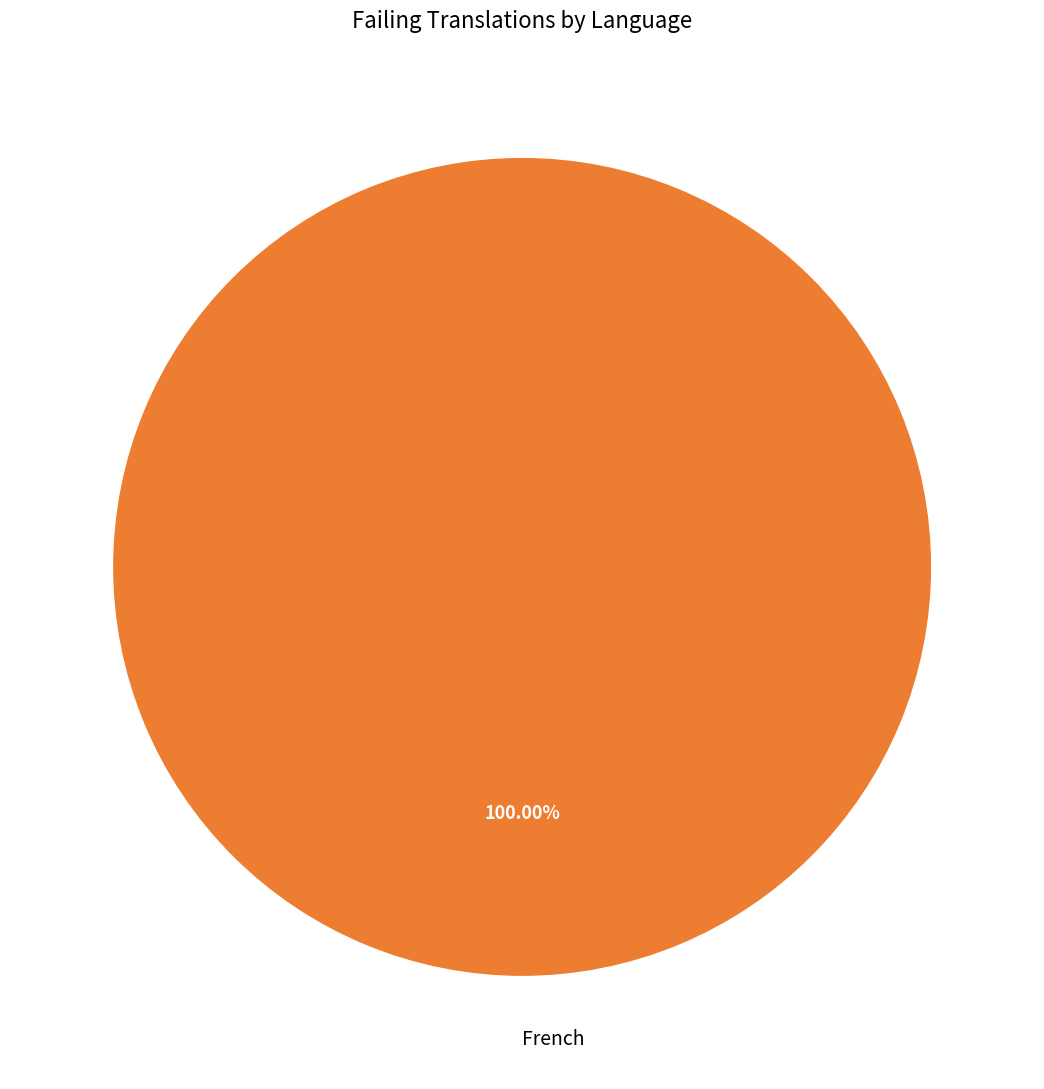

To the nearest percent, what portion does French represent?

100%